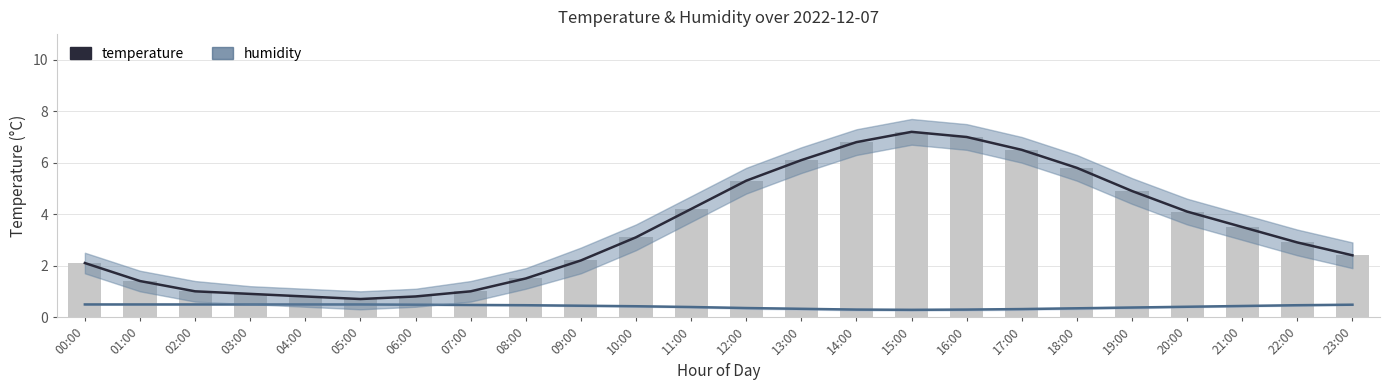

What is the label of the 15th bar from the right?

09:00